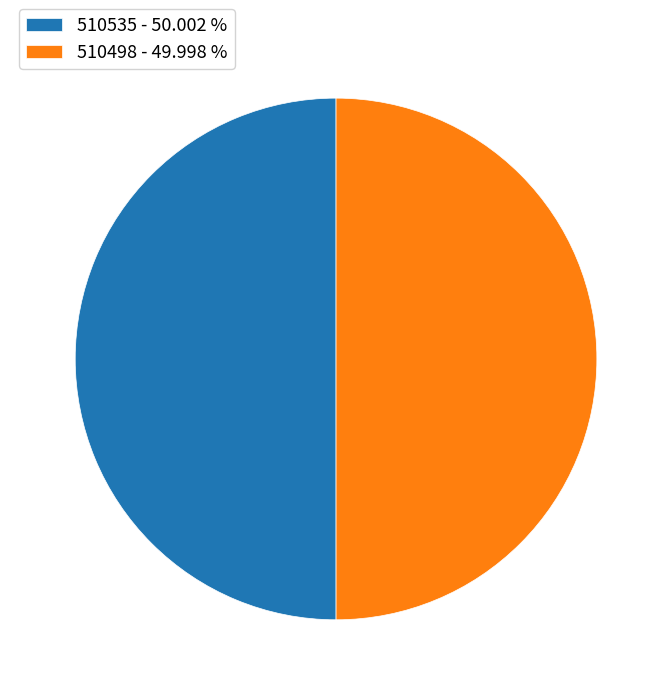

The 510535 slice represents 50% of the pie. True or false?

True